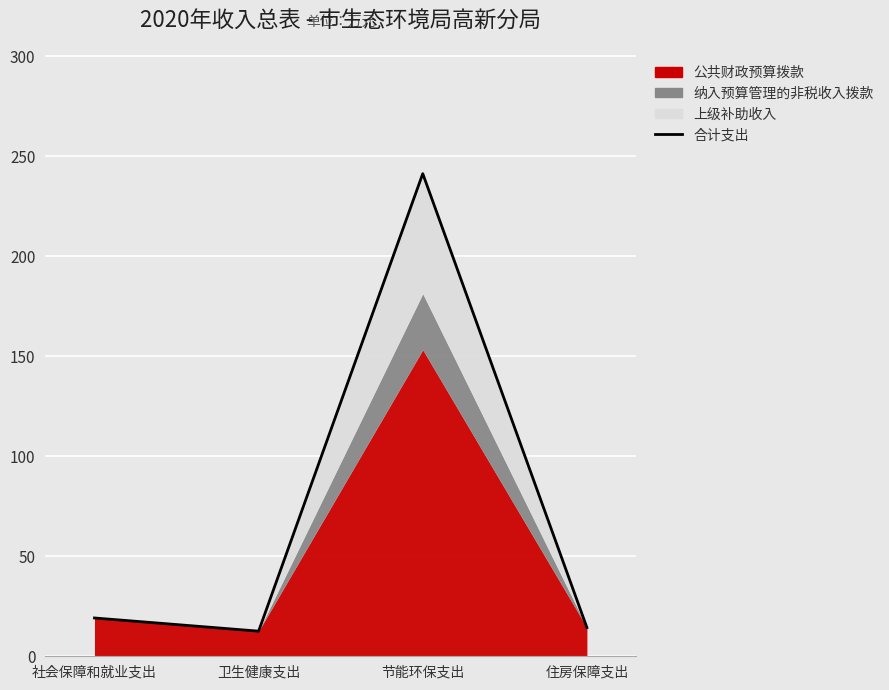

What is the change in value from 社会保障和就业支出 to 卫生健康支出?

-6.6